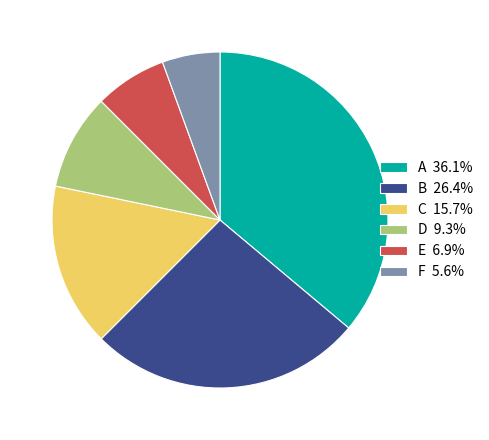

How many segments does this pie chart have?

6